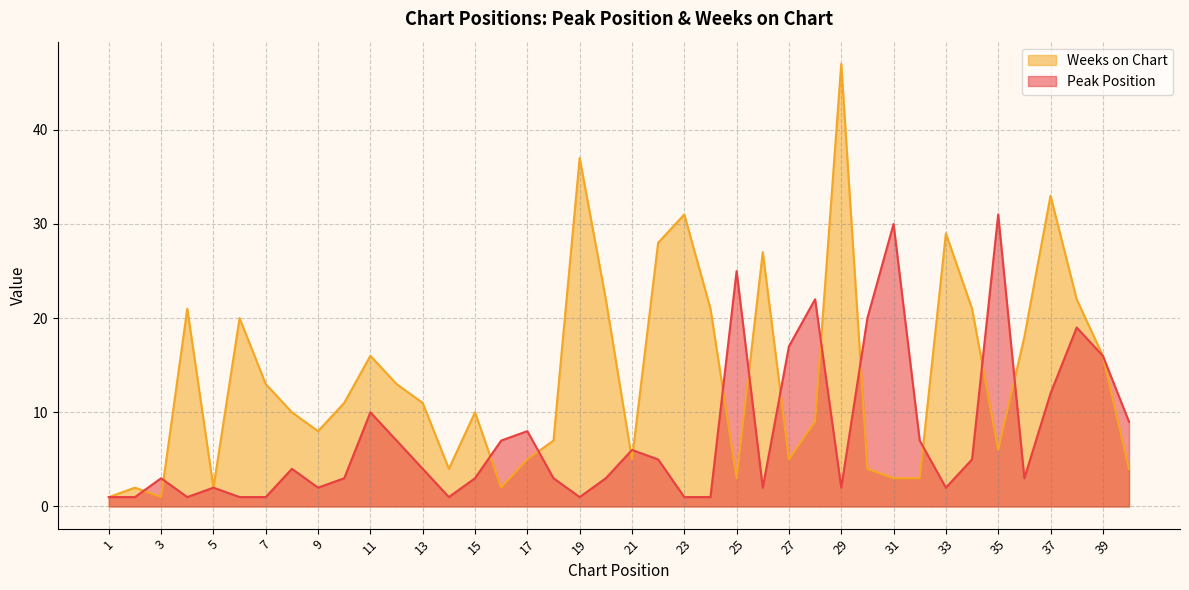

What is the sum of all Weeks on Chart values?

551